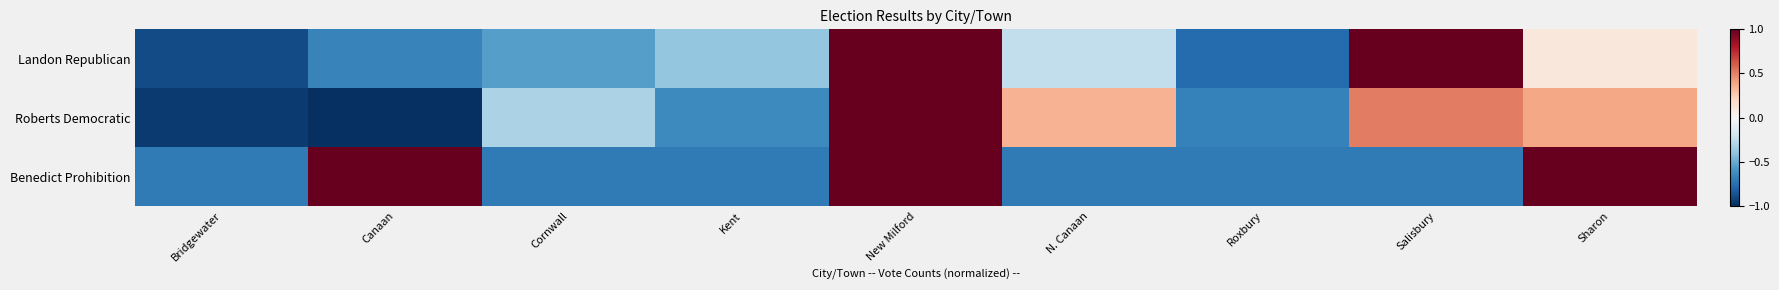

Which series has the widest spread of values?

Roberts Democratic